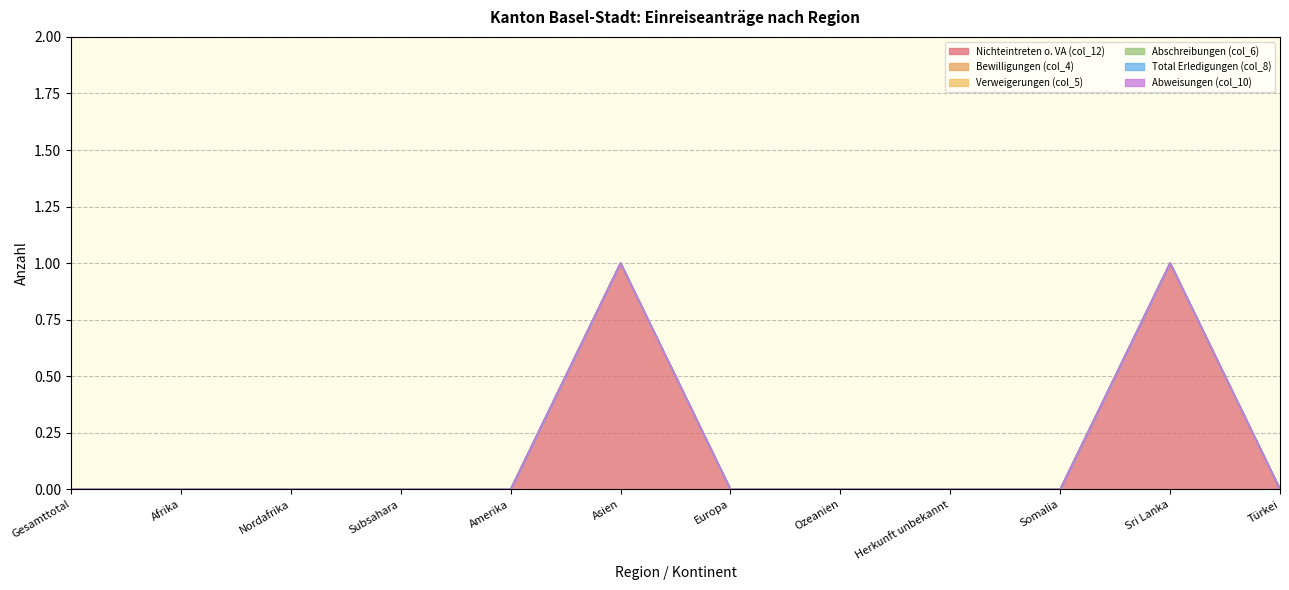

The value of Verweigerungen (col_5) at Asien is 0. True or false?

True